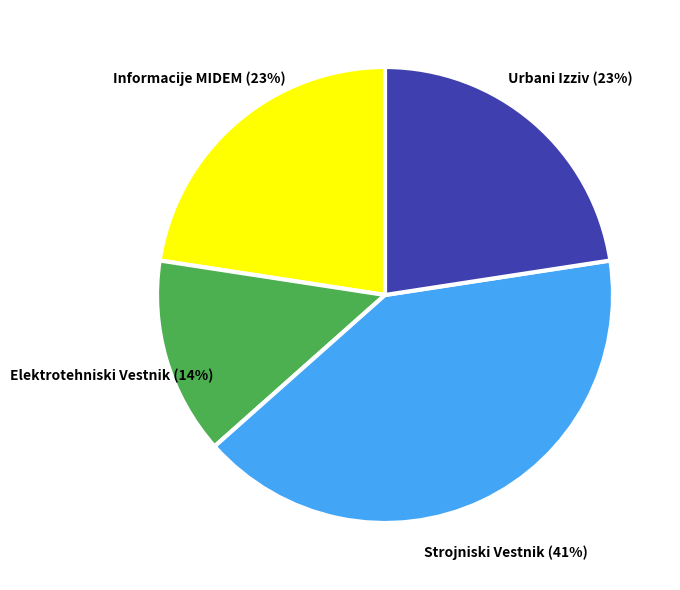

To the nearest percent, what is the average slice percentage?

25%